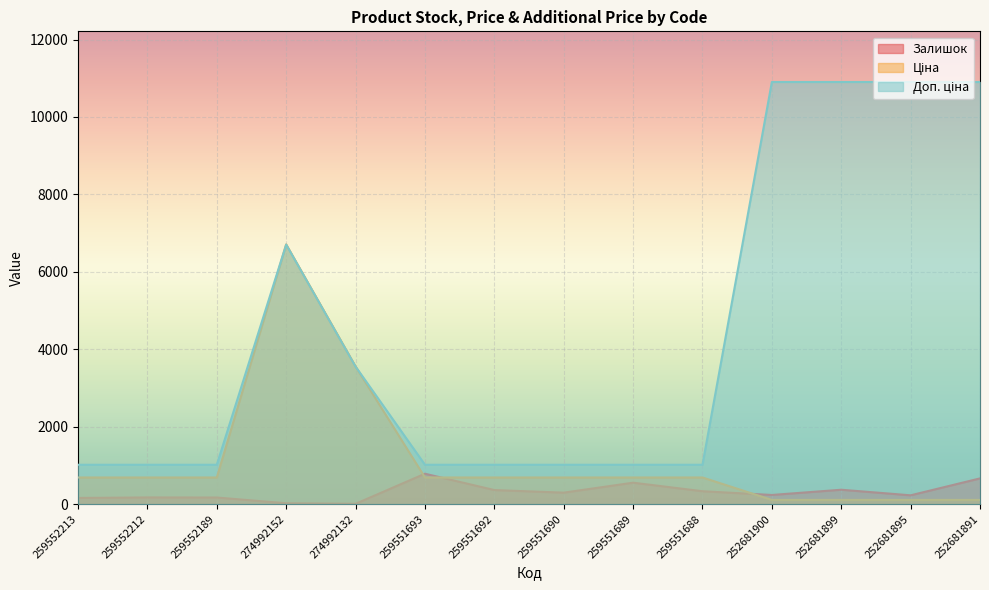

Reading right to left, transcribe all the data shown in this chart.

Залишок: 252681891=665.0	252681895=228.0	252681899=372.0	252681900=237.0	259551688=334.0	259551689=554.0	259551690=297.0	259551692=364.0	259551693=786.0	274992132=9.0	274992152=23.0	259552189=171.0	259552212=173.0	259552213=160.0
Ціна: 252681891=109.0	252681895=109.0	252681899=109.0	252681900=109.0	259551688=688.7	259551689=688.7	259551690=688.7	259551692=688.7	259551693=688.7	274992132=3554.0	274992152=6705.7	259552189=688.7	259552212=688.7	259552213=688.7
Доп. ціна: 252681891=10903.0	252681895=10903.0	252681899=10903.0	252681900=10903.0	259551688=1017.2	259551689=1017.2	259551690=1017.2	259551692=1017.2	259551693=1017.2	274992132=3554.0	274992152=6705.7	259552189=1017.2	259552212=1017.2	259552213=1017.2